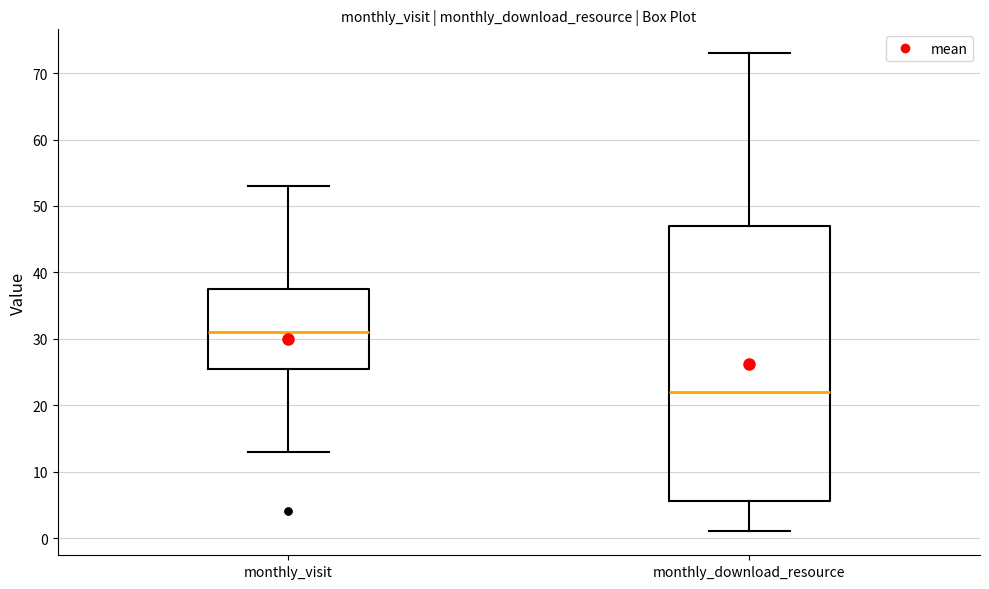

Where does the median line of the box for monthly_download_resource sit on the y-axis? The values are not printed on the chart, so give them approximately, as read against the axis.

22